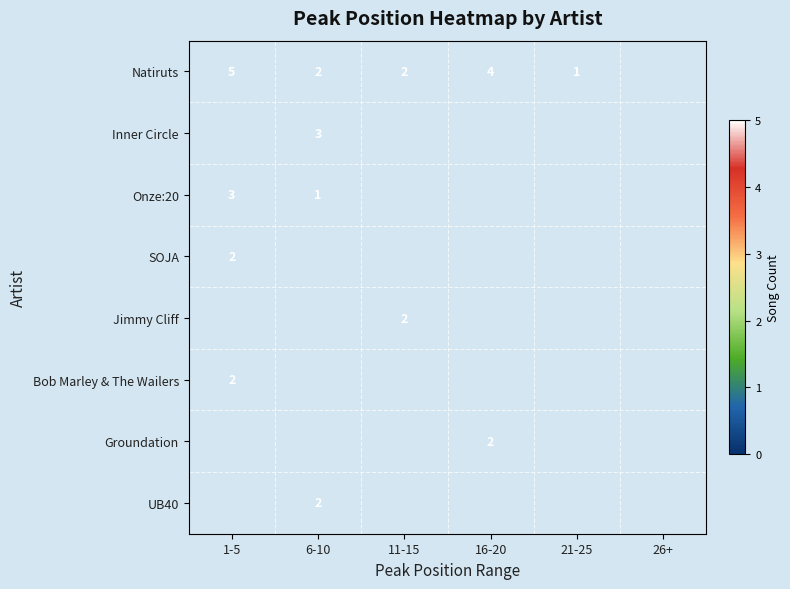

The value of Onze:20 at 6-10 is 0. True or false?

False